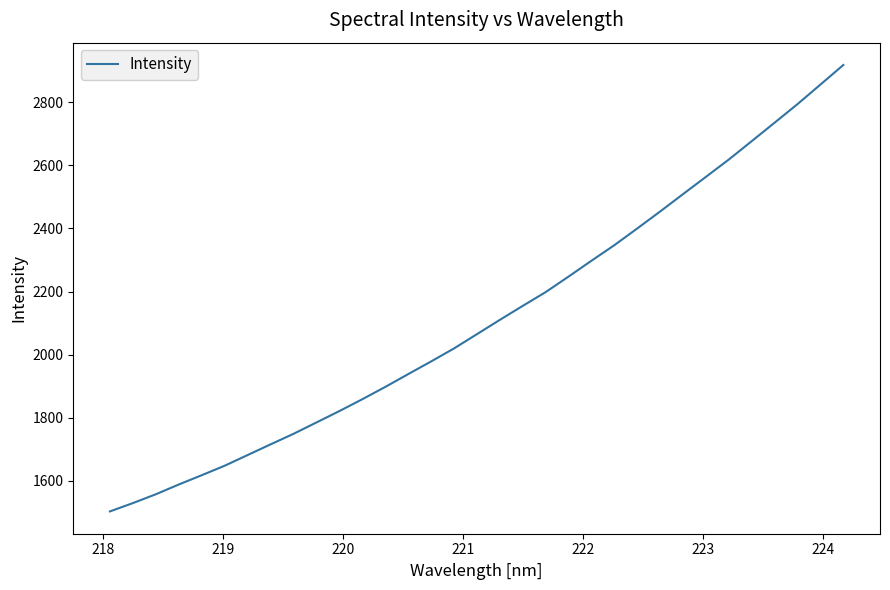

What is the minimum value shown in the chart?

1502.8